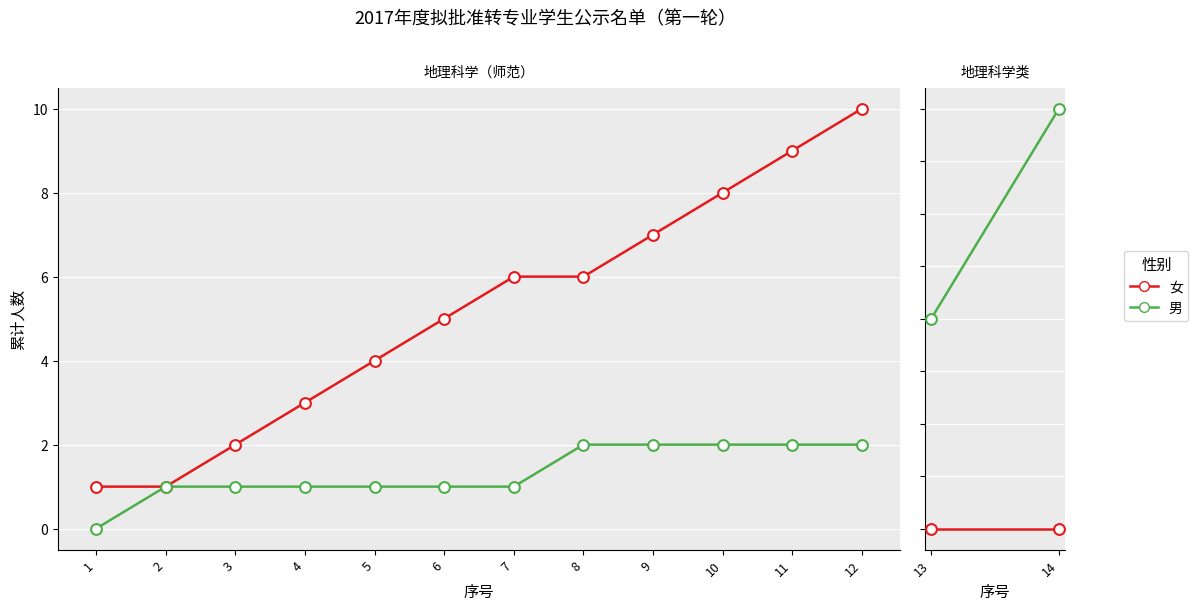

At how many categories does at least one series exceed 0?

2